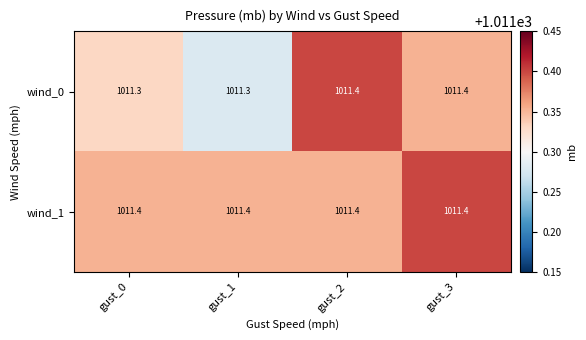

Reading left to right, list all the values displayed in this chart.

wind_0: 1011.3	1011.3	1011.4	1011.4
wind_1: 1011.4	1011.4	1011.4	1011.4